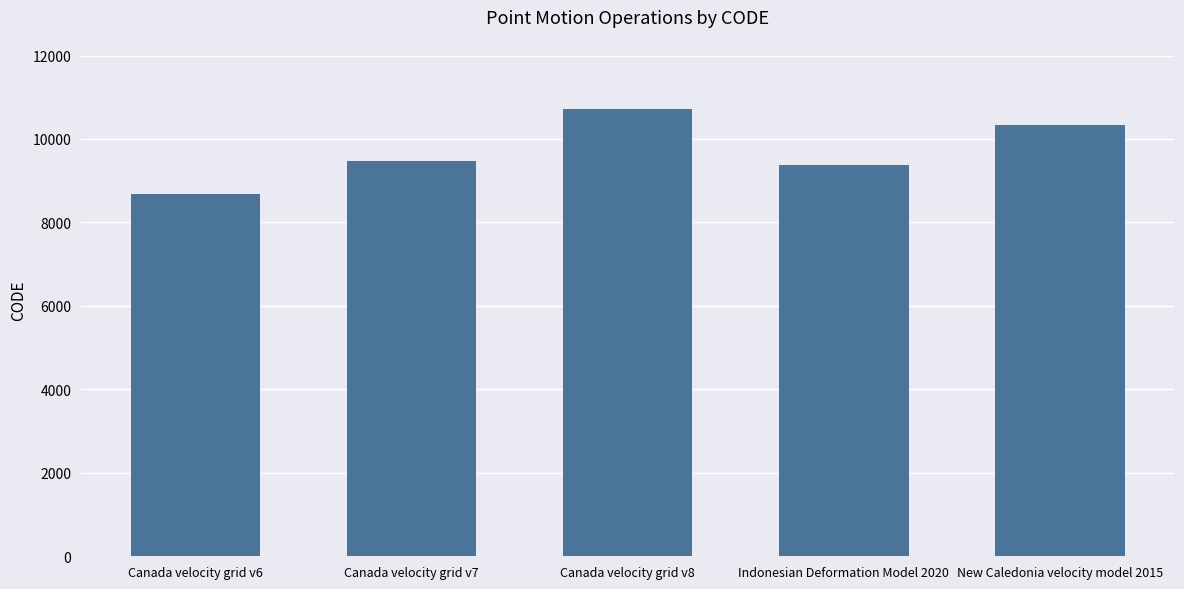

Between New Caledonia velocity model 2015 and Indonesian Deformation Model 2020, which is larger?

New Caledonia velocity model 2015